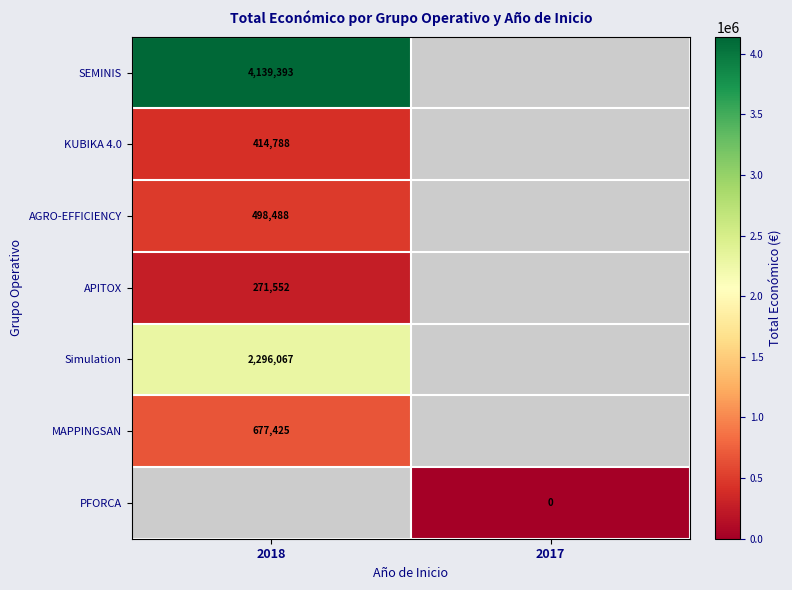

Is the value of KUBIKA 4.0 at 2018 greater than the value of APITOX at 2018?

Yes